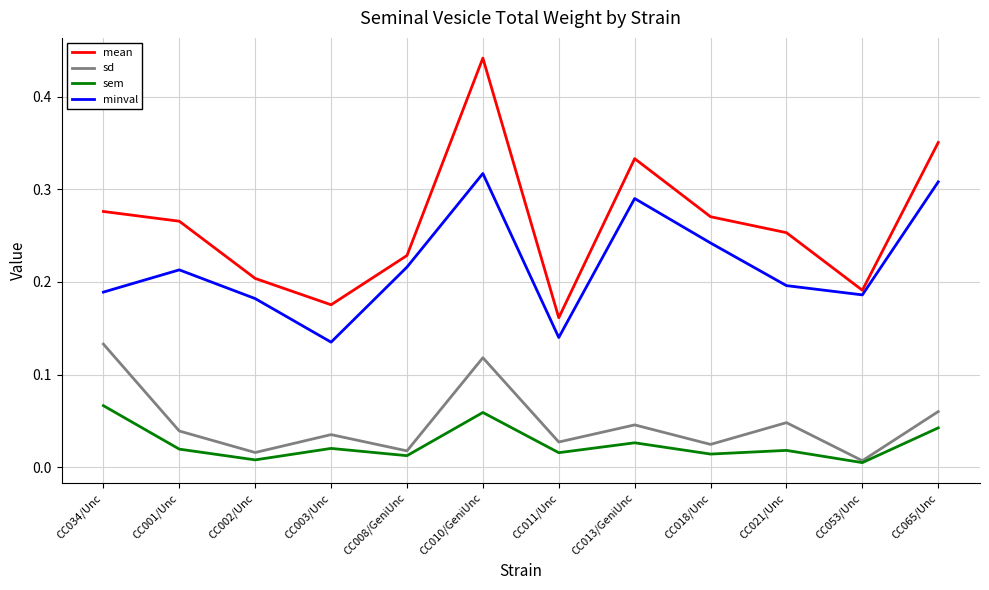

Which category has the highest value across all series?

CC010/GeniUnc